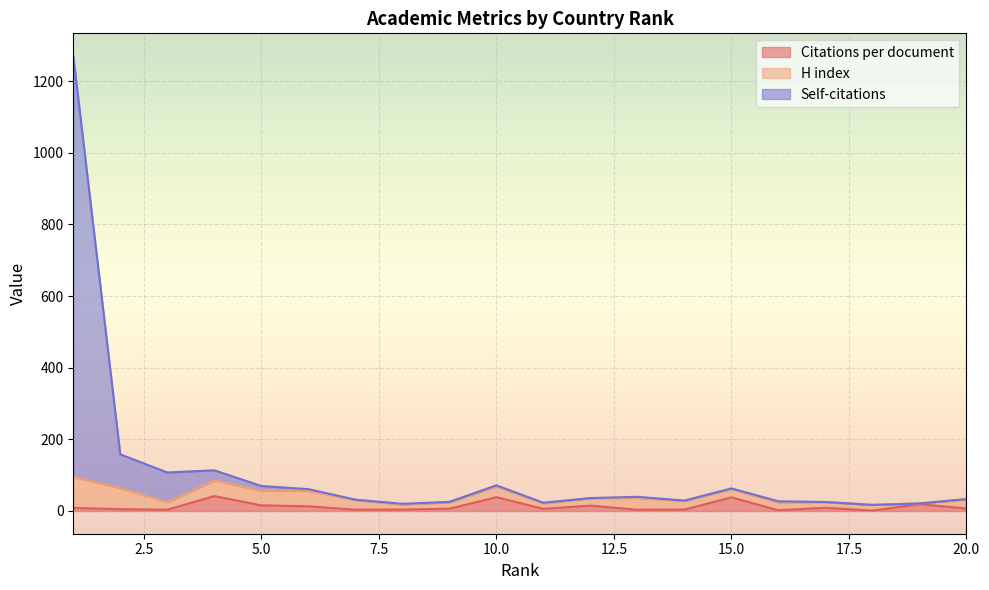

What is the maximum value for Citations per document?

41.6